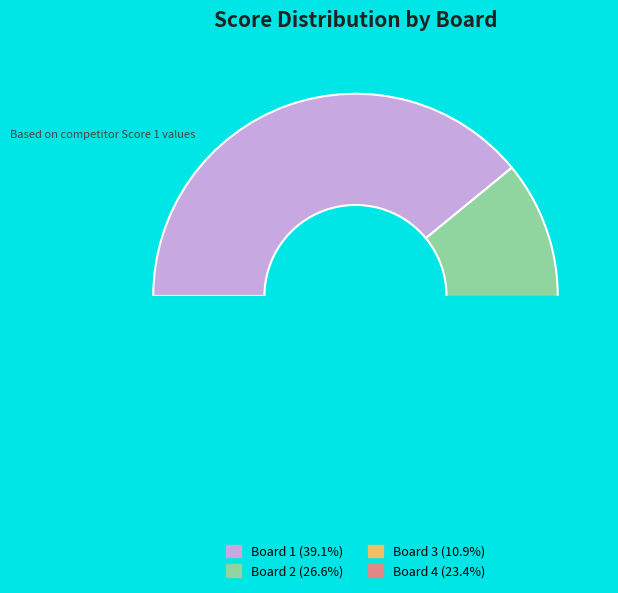

Count the number of slices in the pie.

4